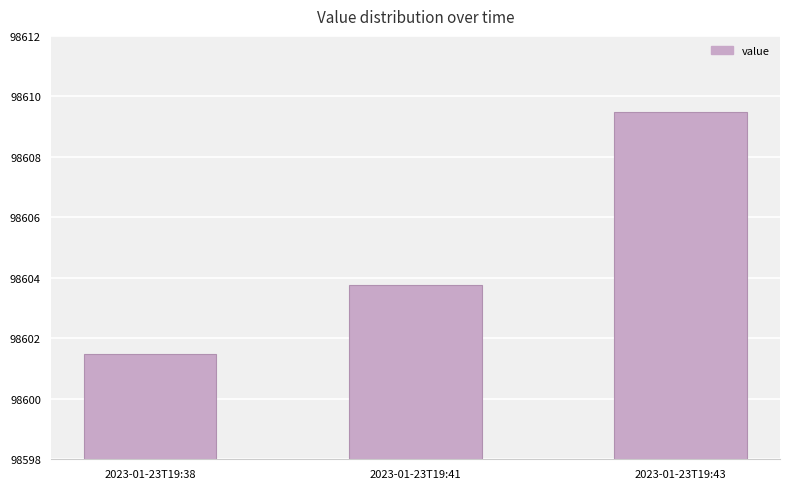

What is the greatest value displayed?

98609.5